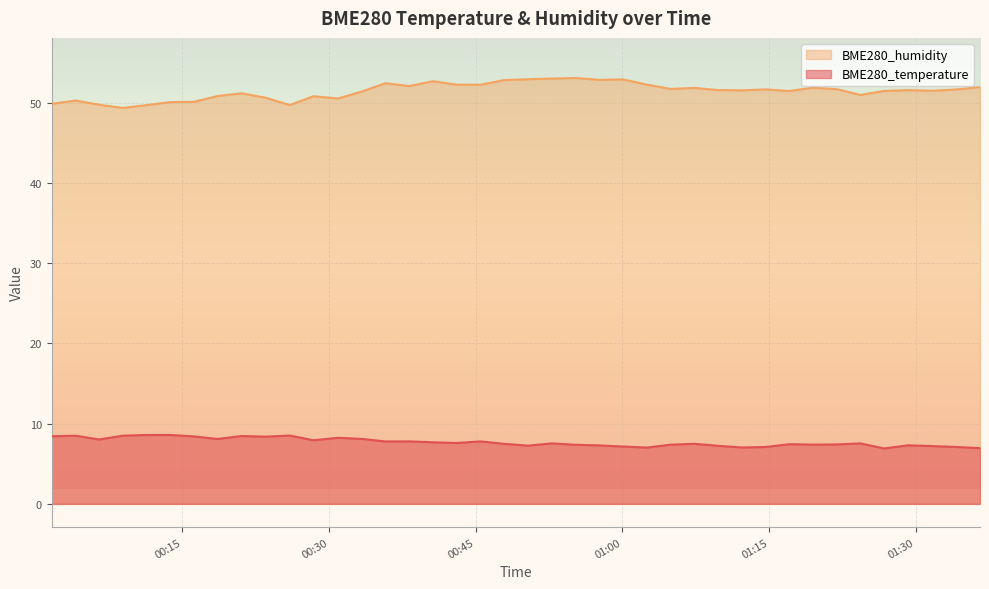

How many lines are shown in the chart?

2